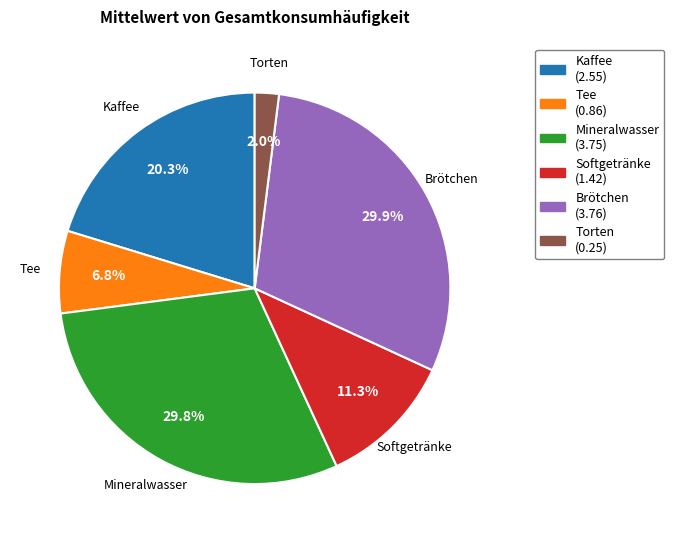

Is there a majority slice in this chart?

No